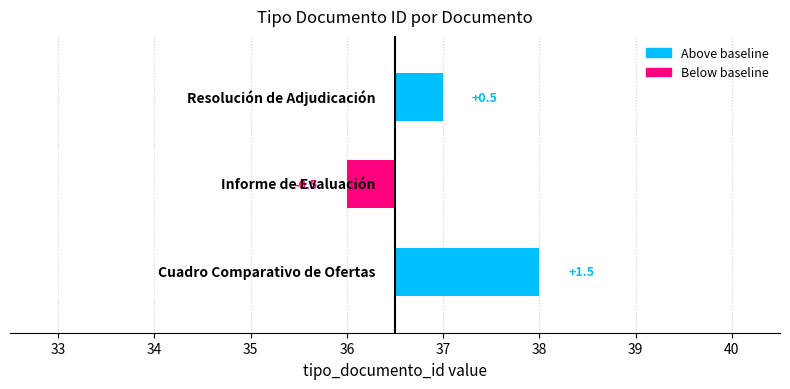

At which label does the data first exceed 37?

Cuadro Comparativo de Ofertas